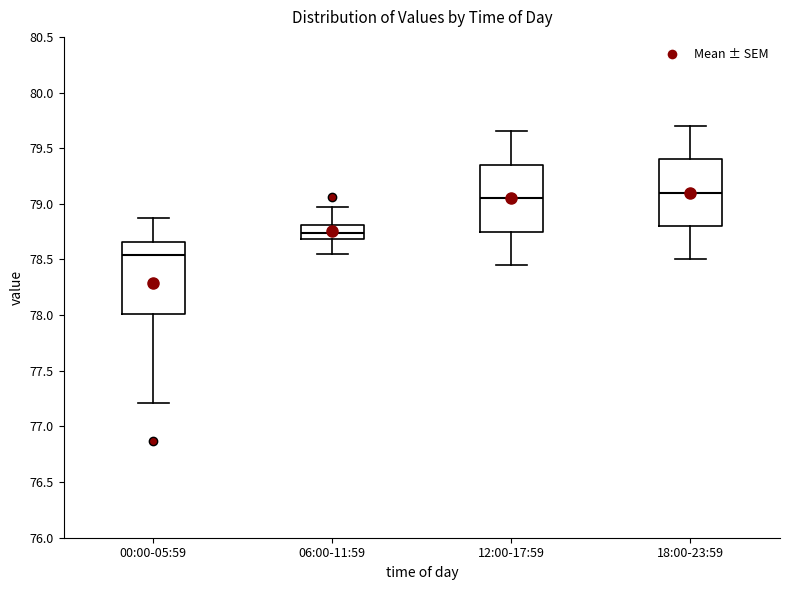

Where is the lower edge of the box for 00:00-05:59 on the y-axis? The values are not printed on the chart, so give them approximately, as read against the axis.

78.00